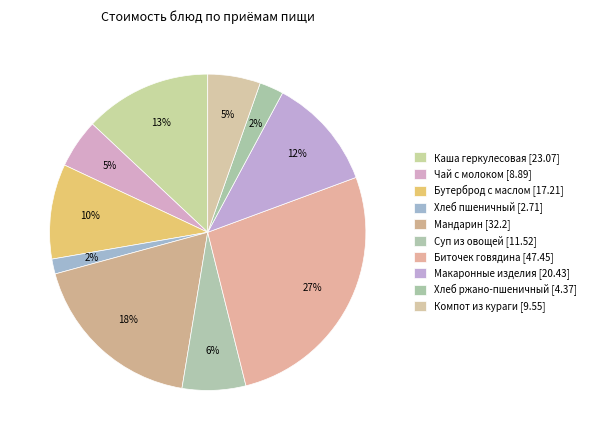

To the nearest percent, what is the difference between the largest and smallest slice percentages?

25%